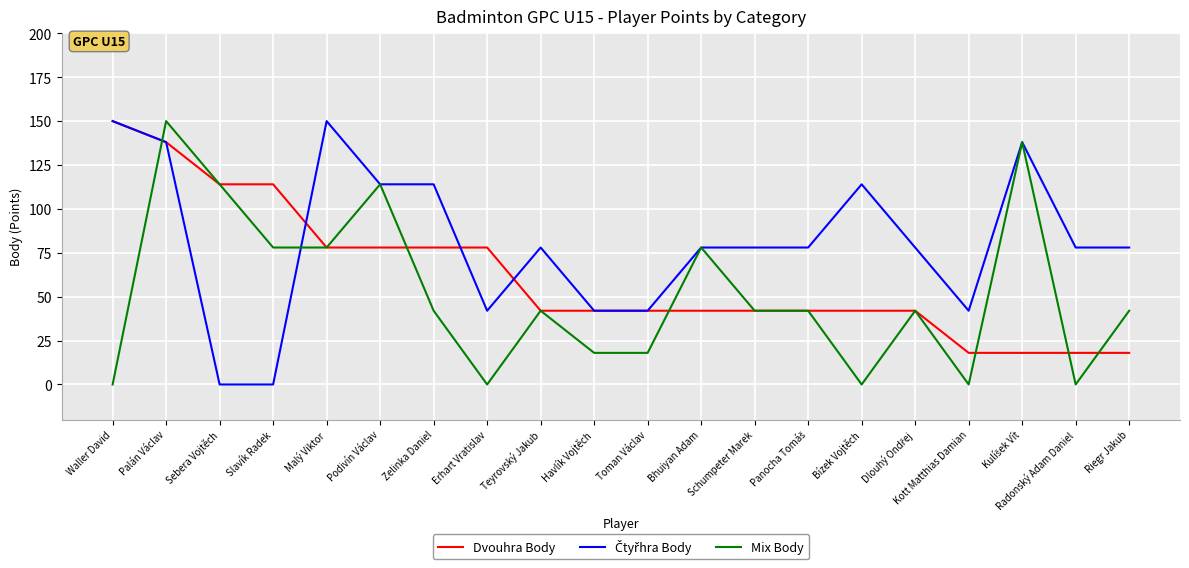

What is the approximate value of Dvouhra Body at Riegr Jakub?

18